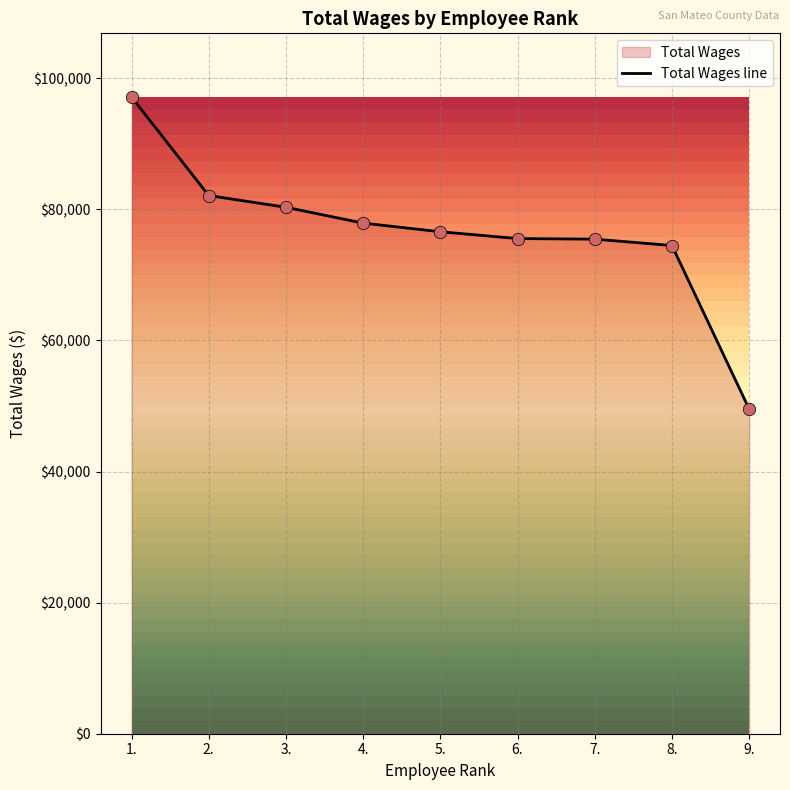

What is the change in value from 2. to 3.?

-1793